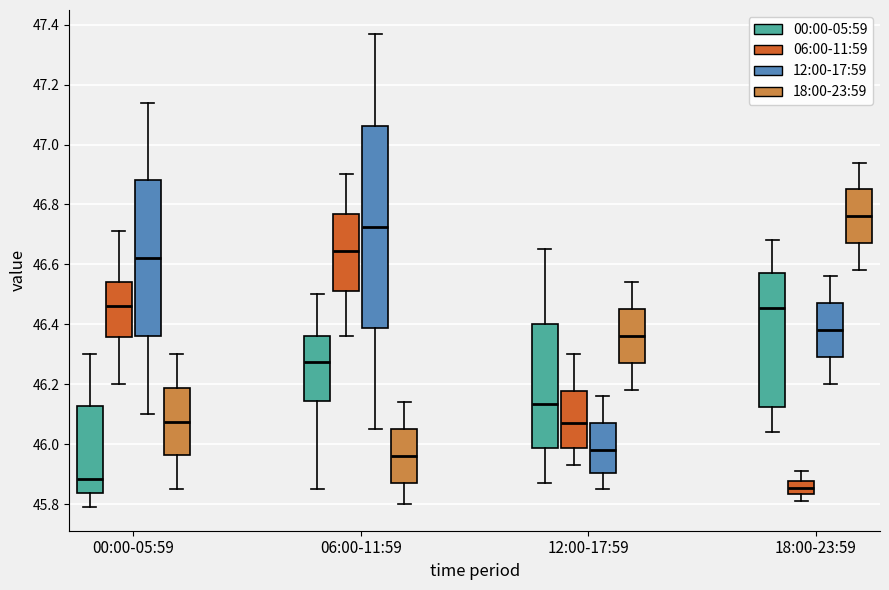

Which box is the tallest, from its lower edge to its upper edge?

06:00-11:59 (12:00-17:59)